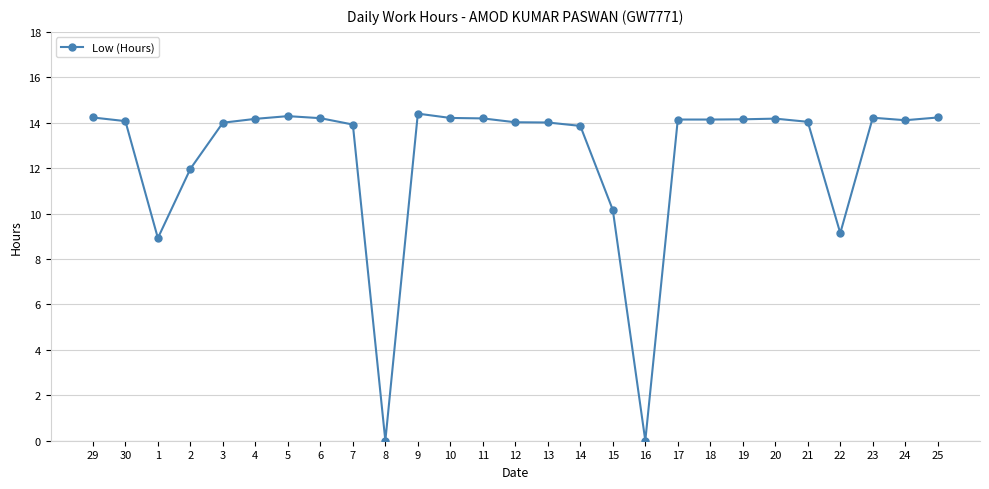

What is the label of the 4th point from the right?

22